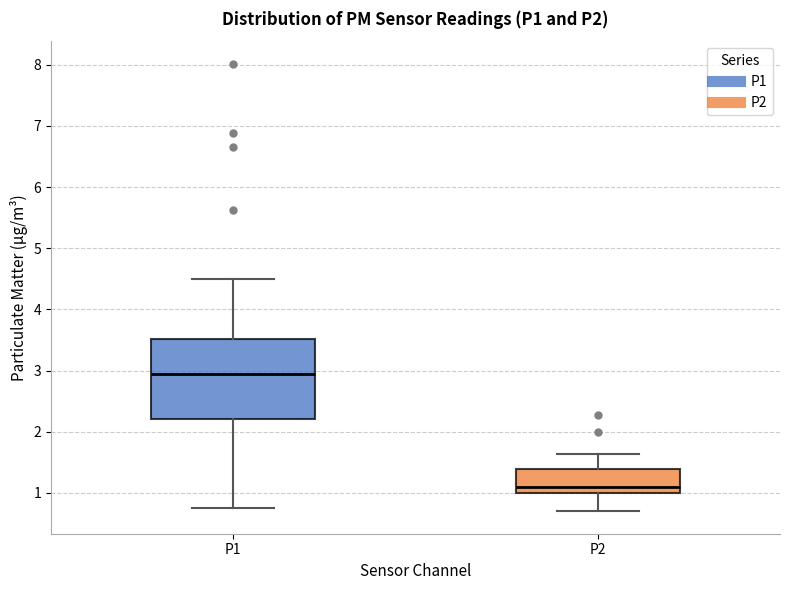

Where is the upper edge of the box for P1 on the y-axis? The values are not printed on the chart, so give them approximately, as read against the axis.

3.5